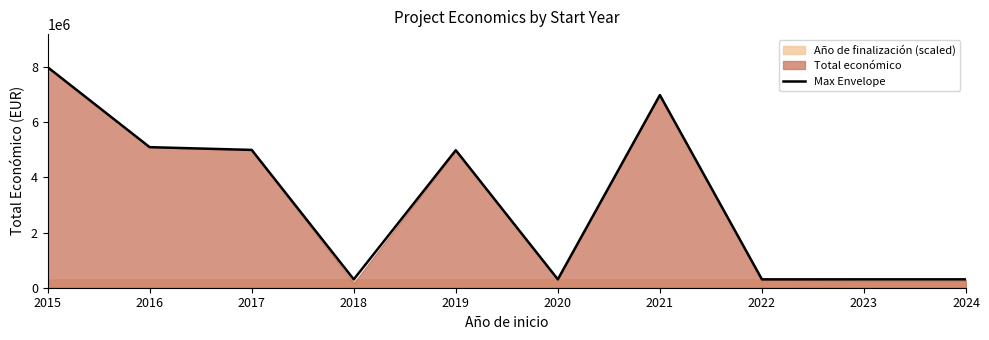

Reading right to left, list all the values displayed in this chart.

303750	303750	303600	6986278	303600	4985475	303150	4997006	5096919	7996848